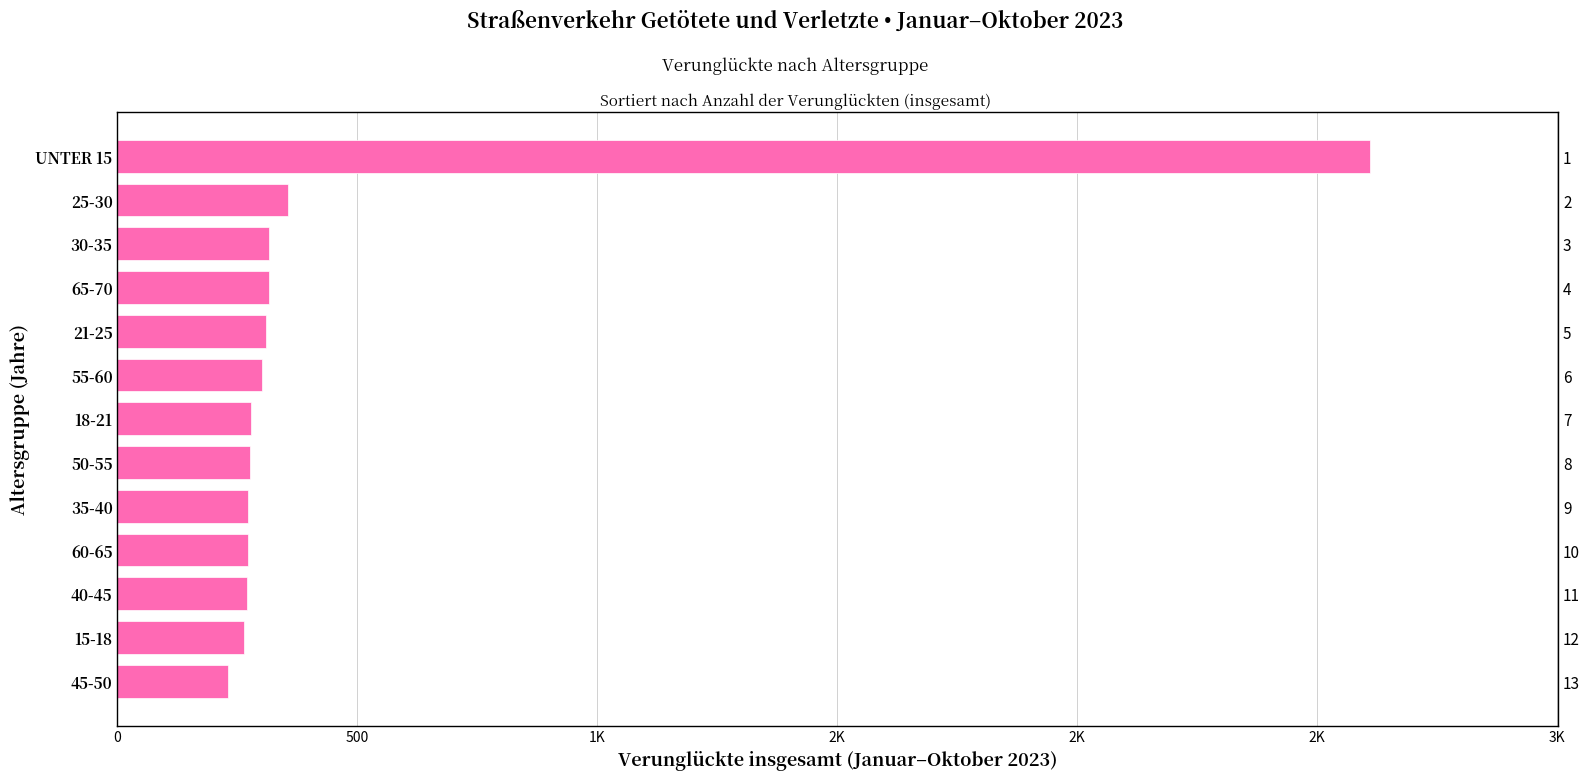

What is the sum of all values?

6070